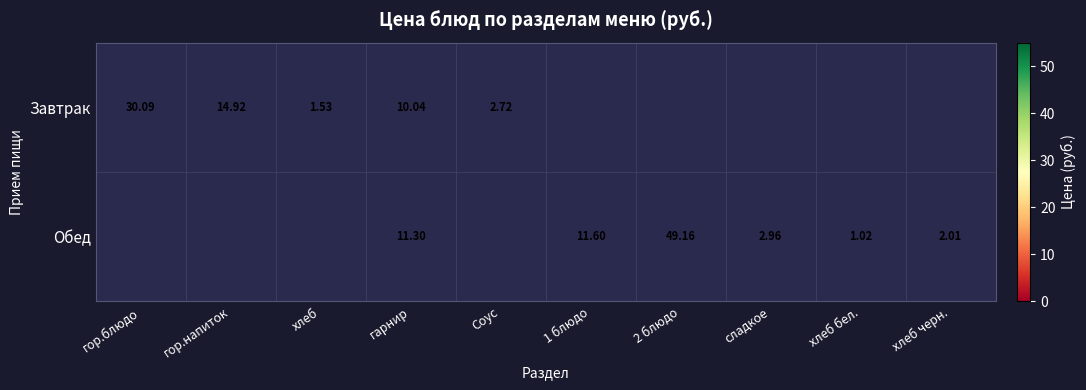

The value of Обед at хлеб бел. is 1.0. True or false?

True